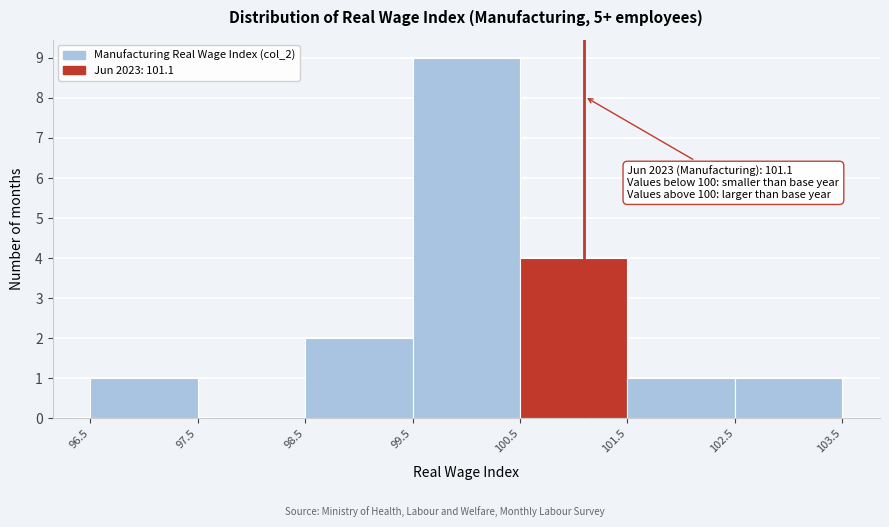

Which range on the x-axis has the tallest bar?

99.5 to 100.5